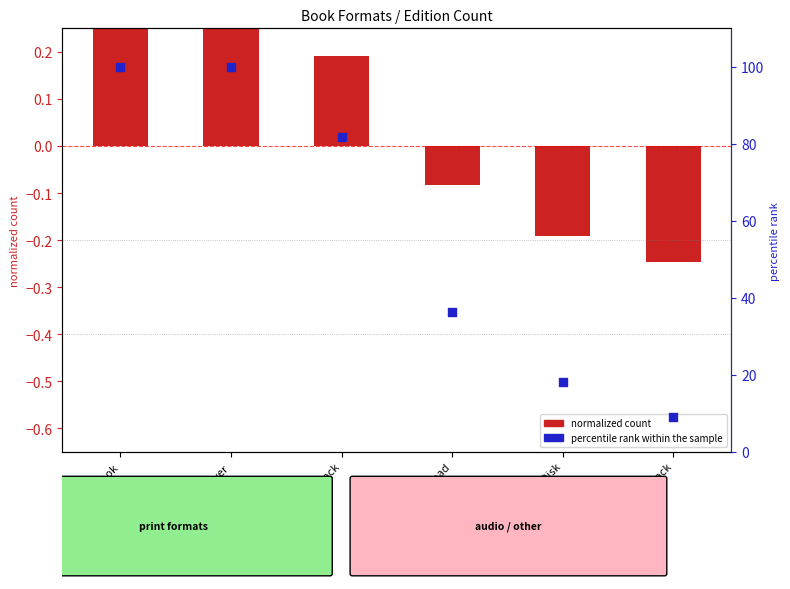

Which series has the largest Y range (max minus min)?

percentile rank within the sample